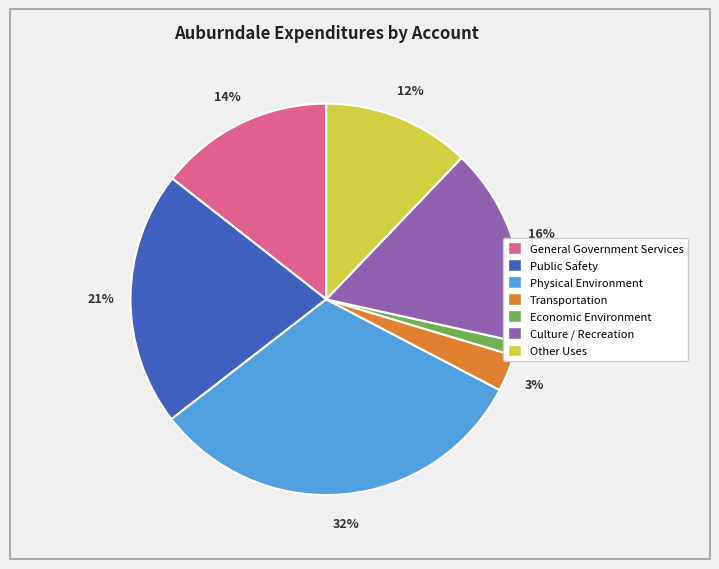

Rank the categories by value from highest to lowest.

Physical Environment, Public Safety, Culture / Recreation, General Government Services, Other Uses, Transportation, Economic Environment